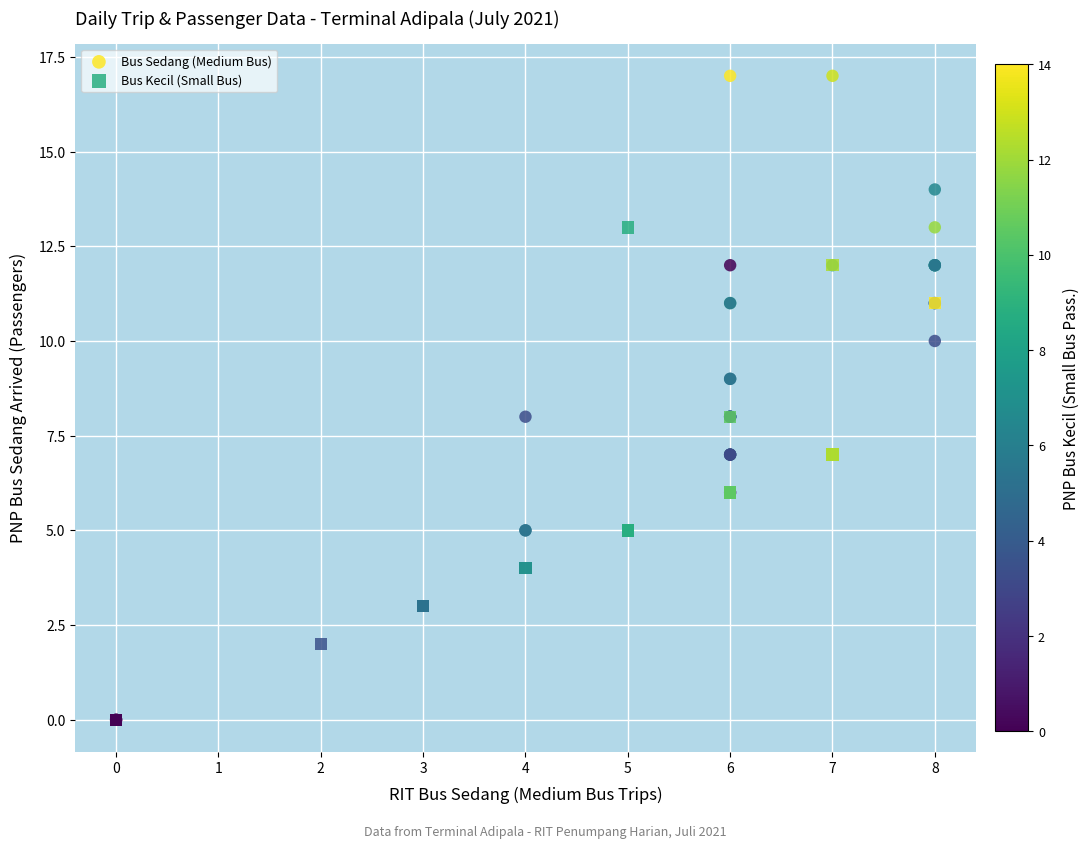

Which series contains the highest Y value?

Bus Sedang (Medium Bus)